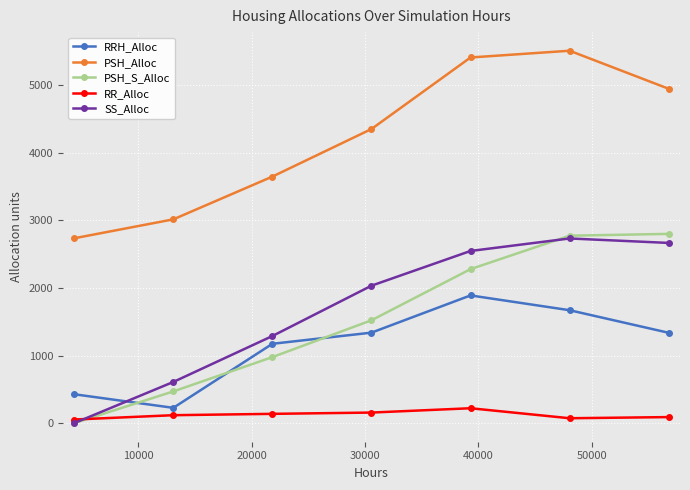

At how many categories does at least one series exceed 4759?

3